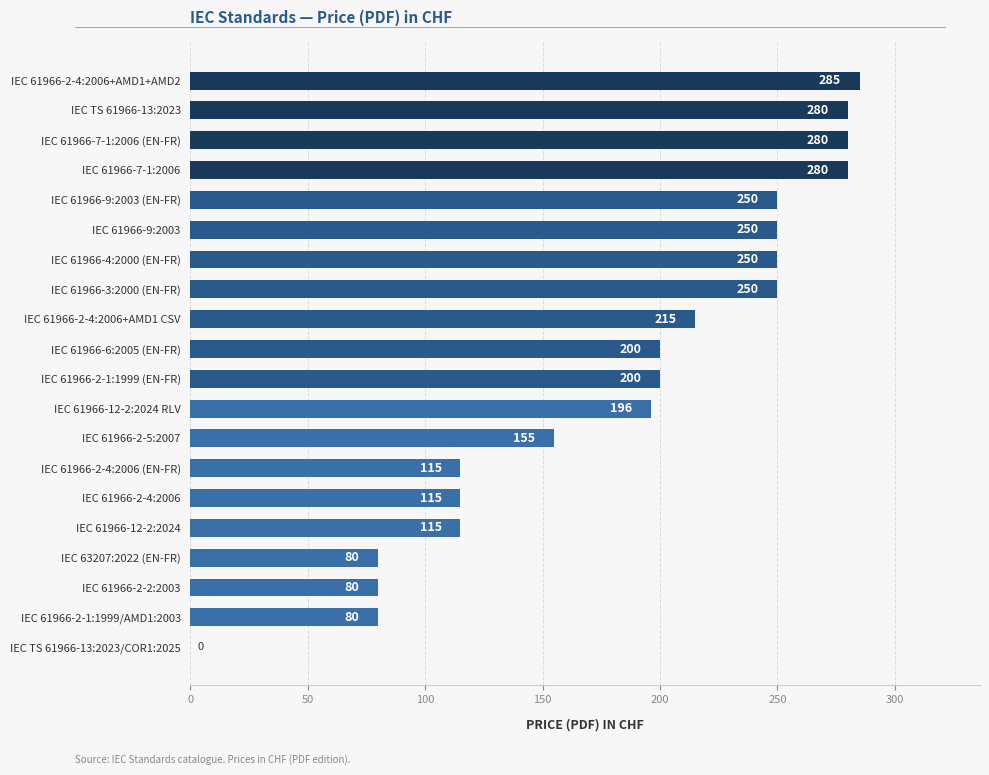

What is the change in value from IEC 61966-2-4:2006+AMD1 CSV to IEC 61966-12-2:2024 RLV?

-19